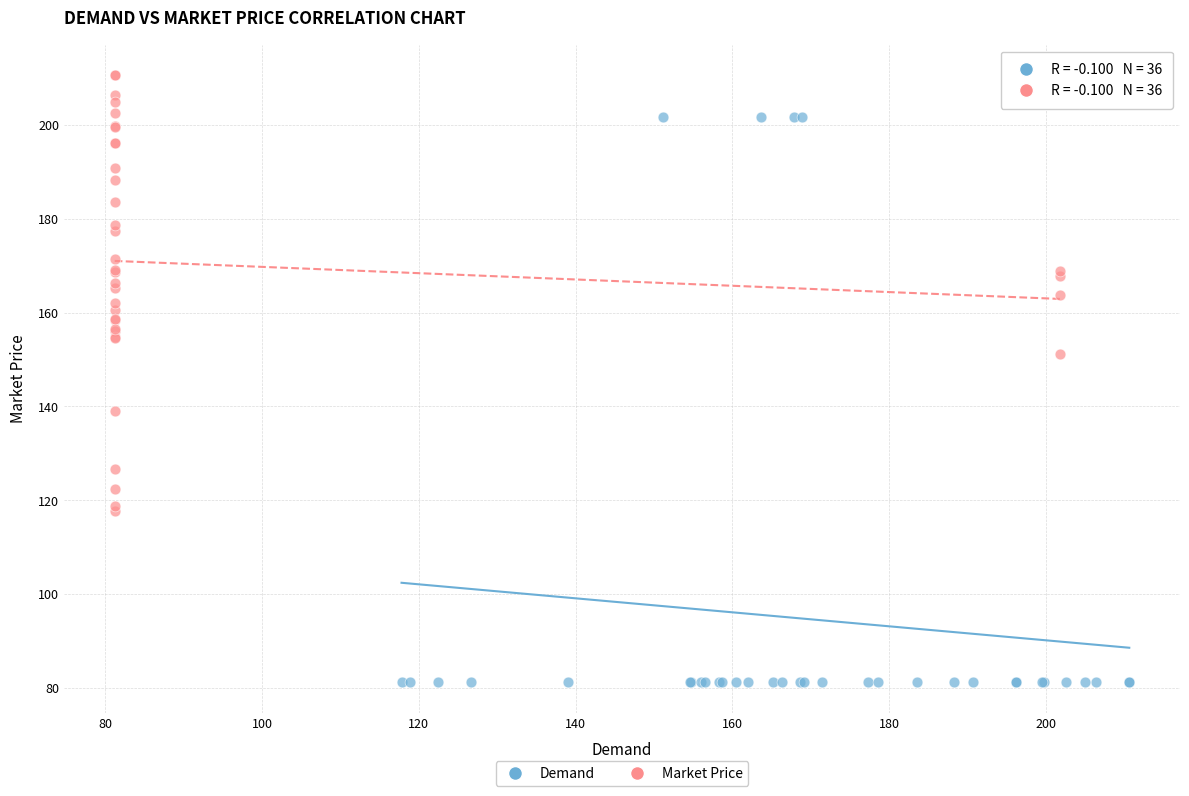

Which series reaches the maximum Y coordinate?

Market Price